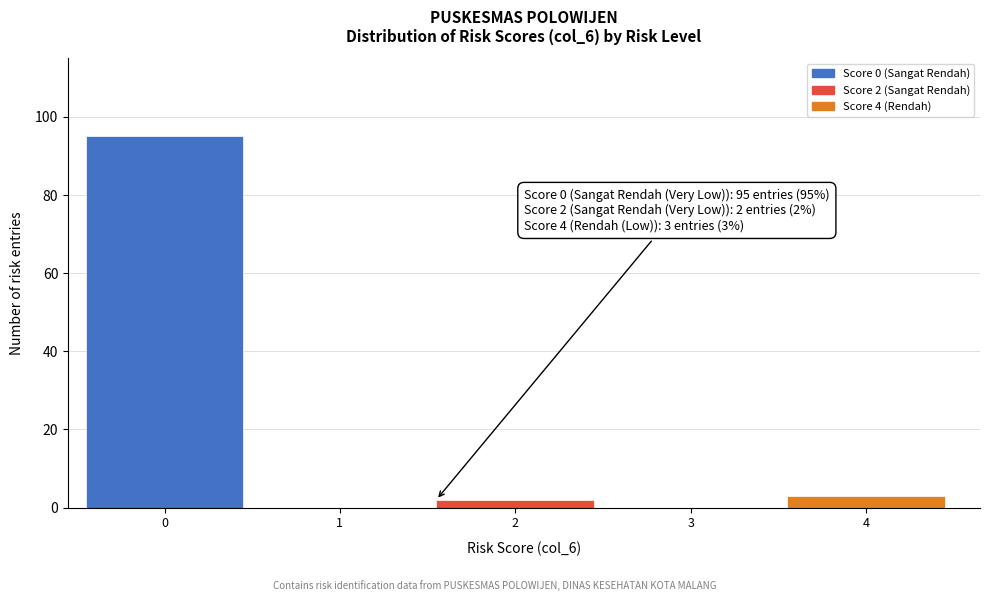

Reading right to left, list all the values displayed in this chart.

4=3	3=0	2=2	1=0	0=95